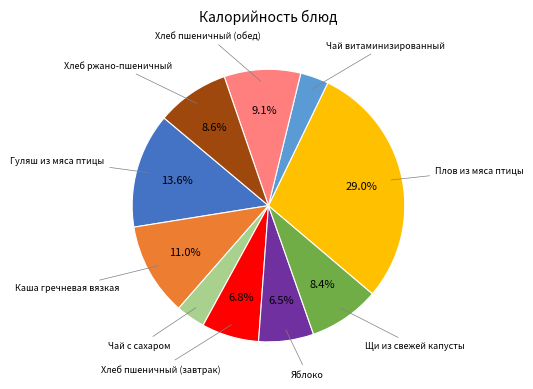

Is the sum of Хлеб пшеничный (завтрак) and Каша гречневая вязкая greater than half?

No